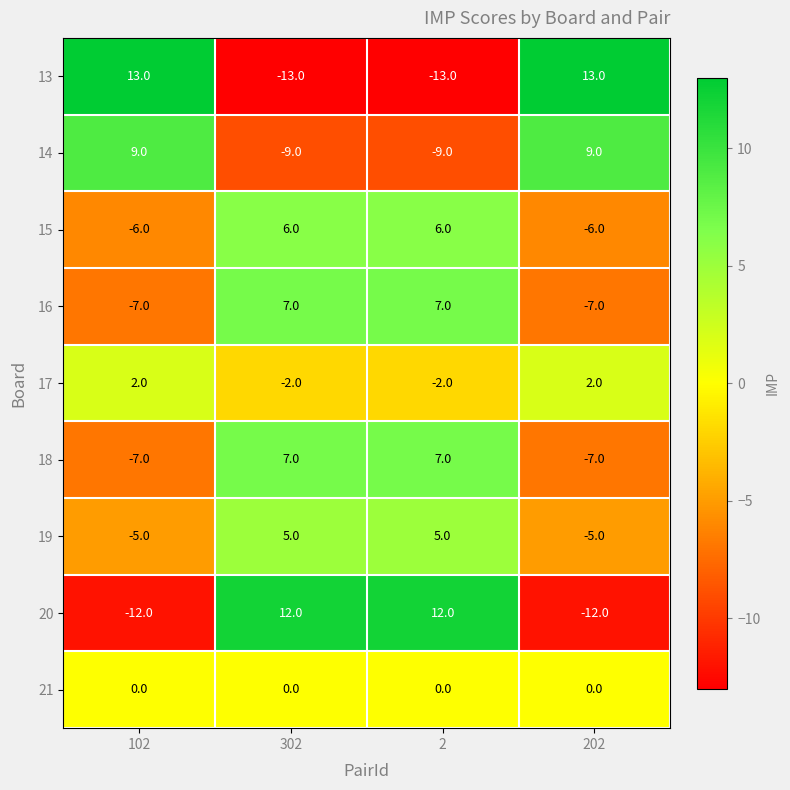

What is the total value across all series at 302?

13